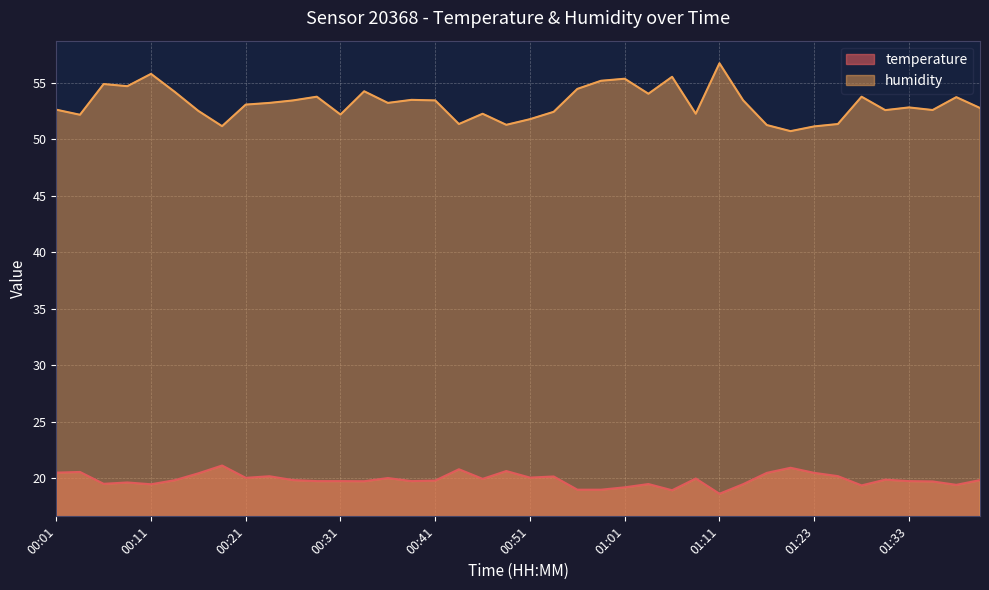

At which category does the chart reach its minimum across all series?

01:11